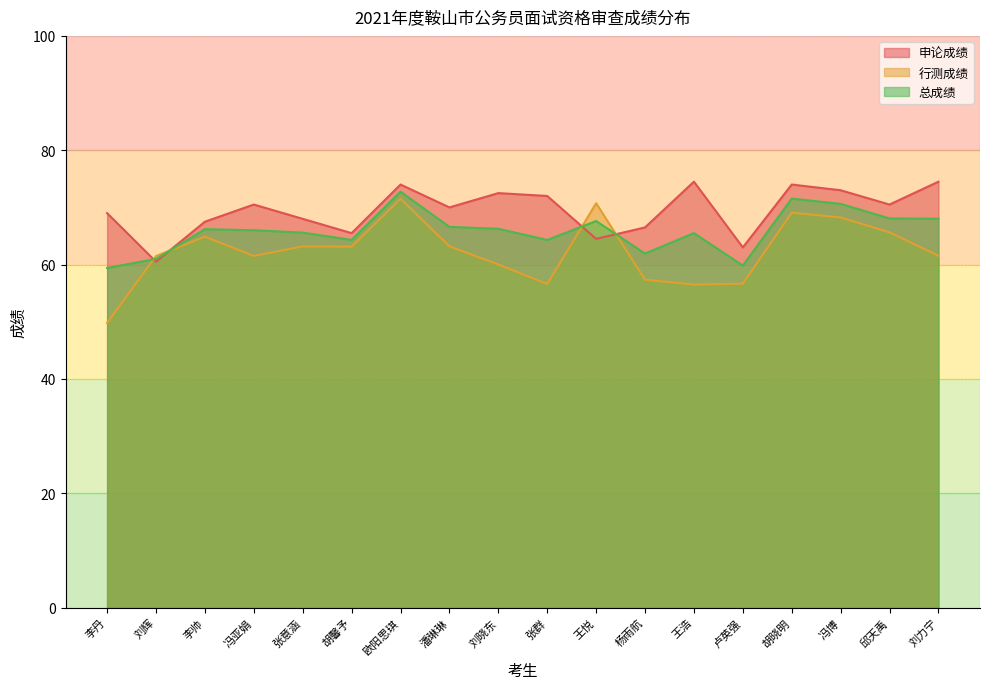

Between 王悦 and 王浩, which series saw the biggest shift?

行测成绩